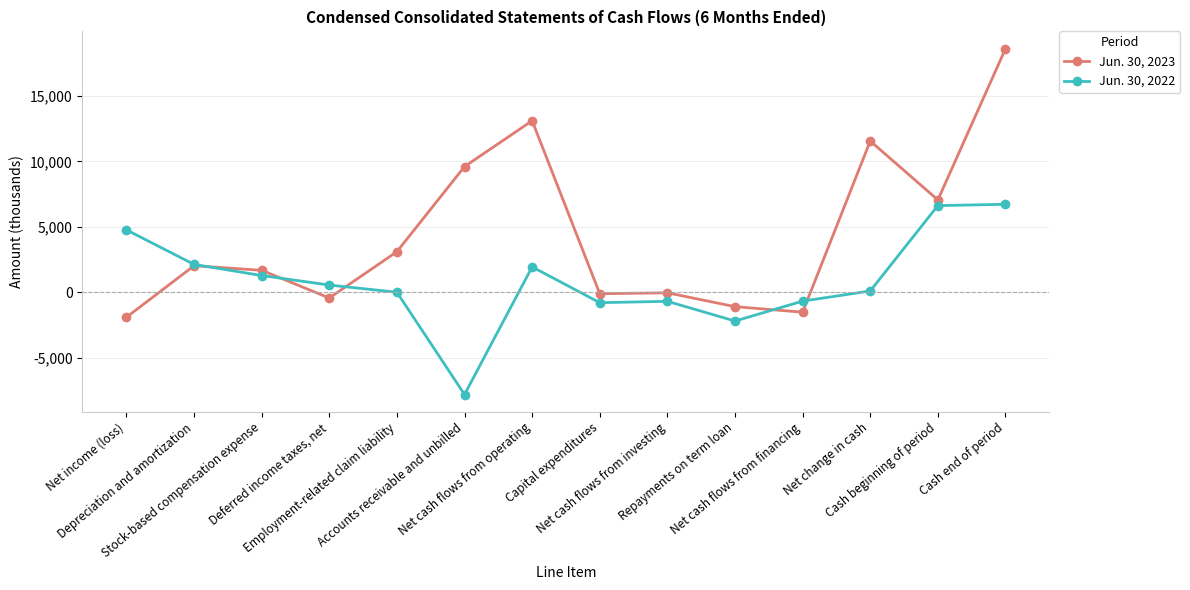

List the series in order of their peak value, lowest first.

Jun. 30, 2022, Jun. 30, 2023